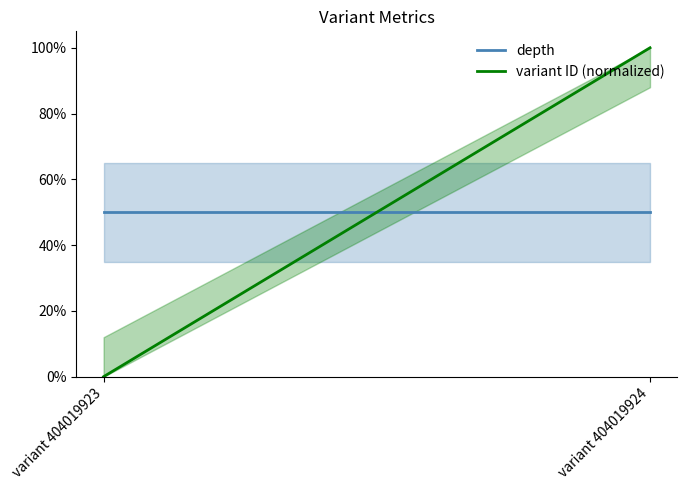

What is the difference between the variant ID (normalized) values at variant 404019924 and variant 404019923?

1.0